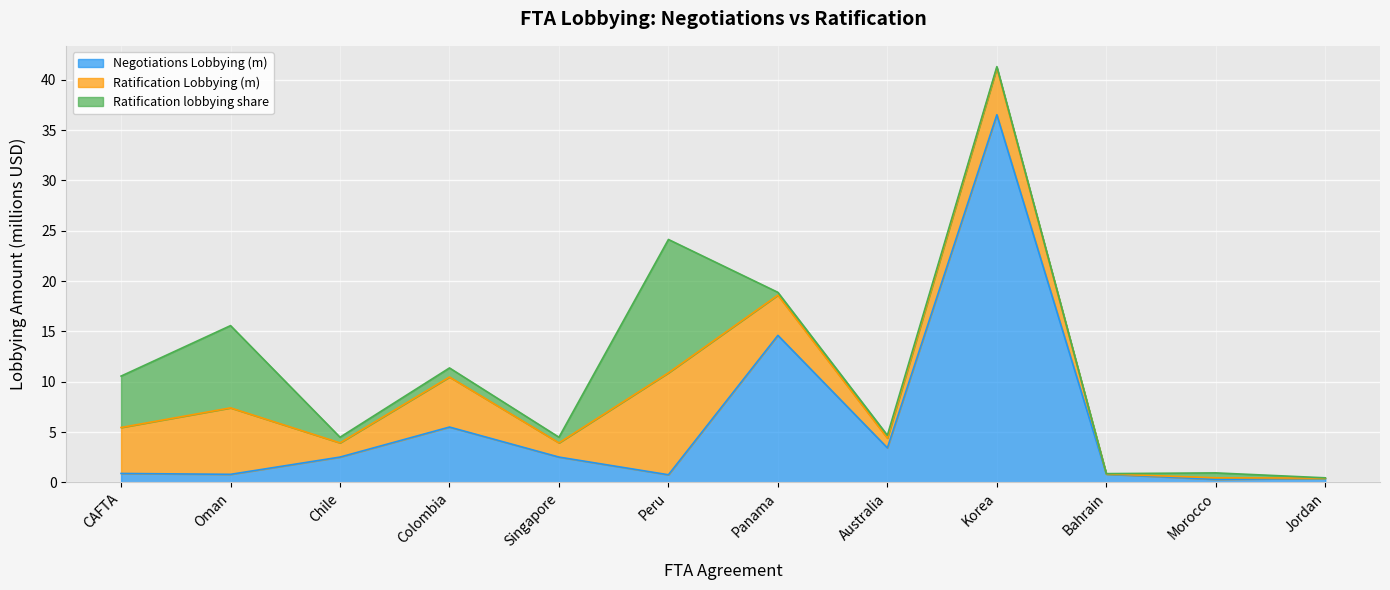

The value of Ratification Lobbying (m) at Panama is 2.7. True or false?

False